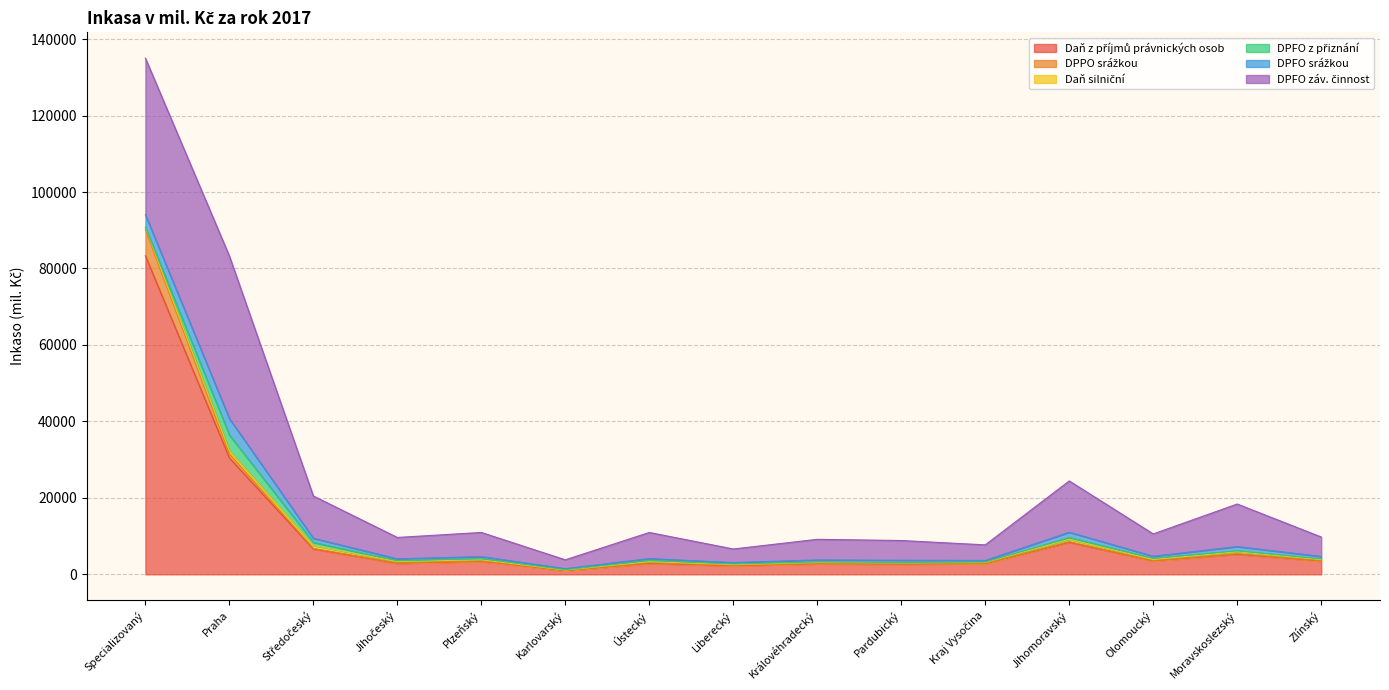

What is the value of the DPFO z přiznání point at the 6th from the left?

100.7